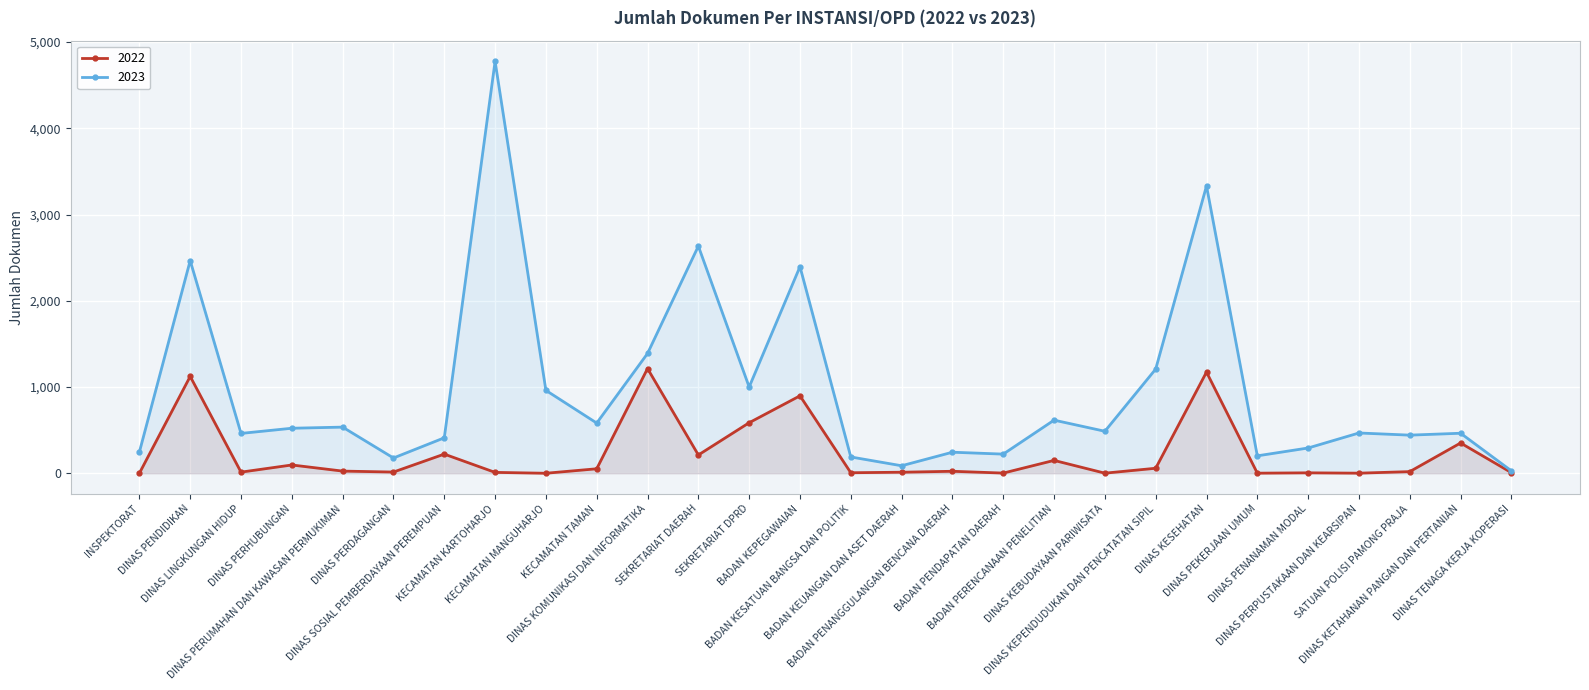

How many lines are shown in the chart?

2